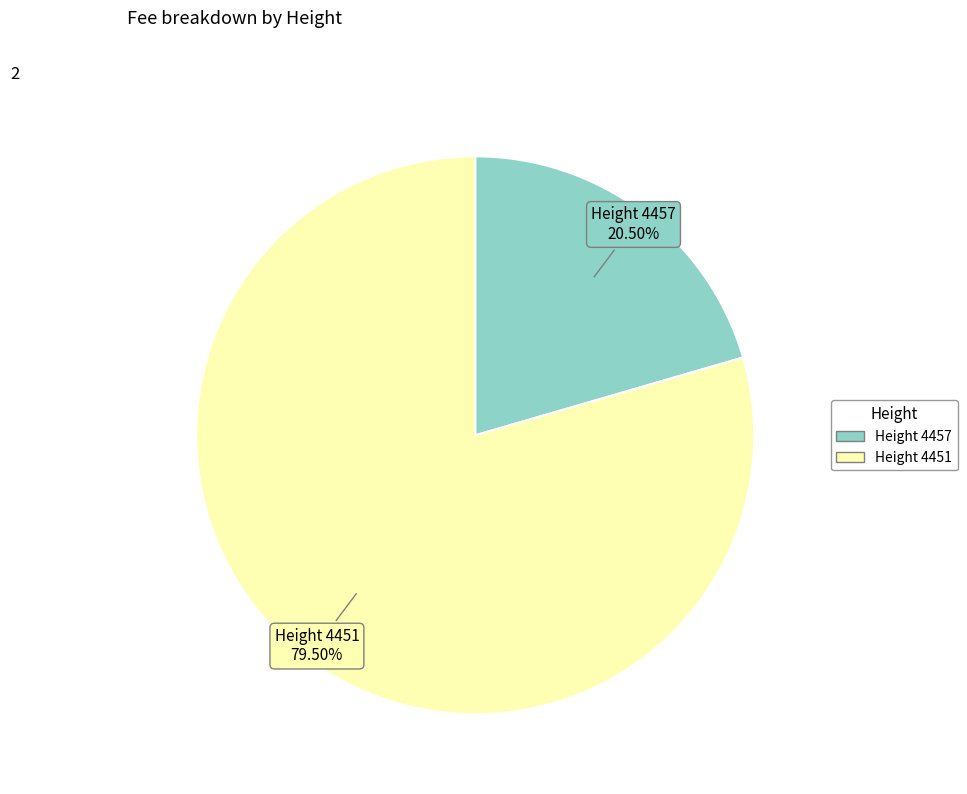

Do Height 4451 79.50% and Height 4457 20.50% together represent more than half of the pie?

Yes